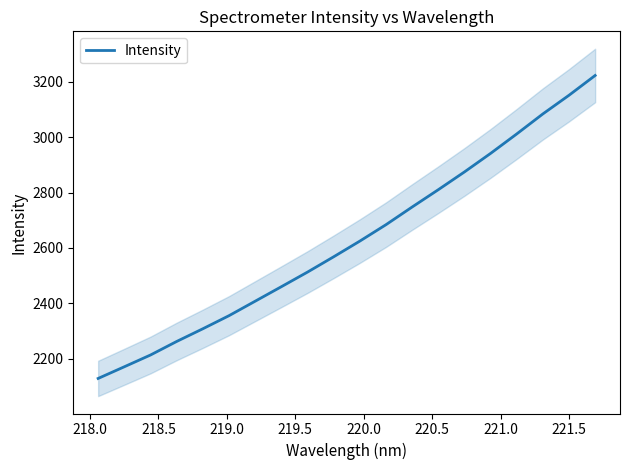

Reading left to right, transcribe all the data shown in this chart.

2128.5	2170.6	2213.1	2262.0	2307.9	2355.2	2407.5	2459.8	2512.6	2567.9	2624.6	2683.9	2747.7	2810.3	2874.4	2941.4	3011.7	3084.0	3151.4	3222.9